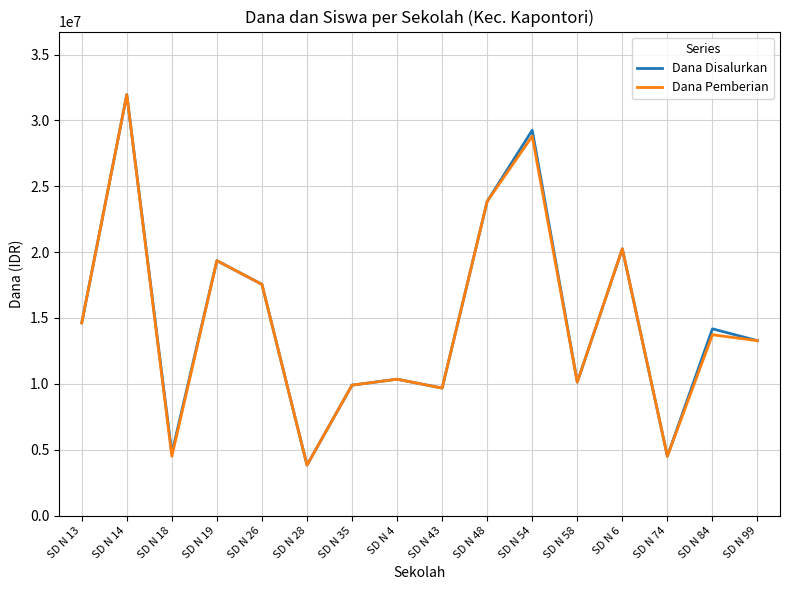

At which category does Dana Disalurkan reach its first local peak?

SD N 14